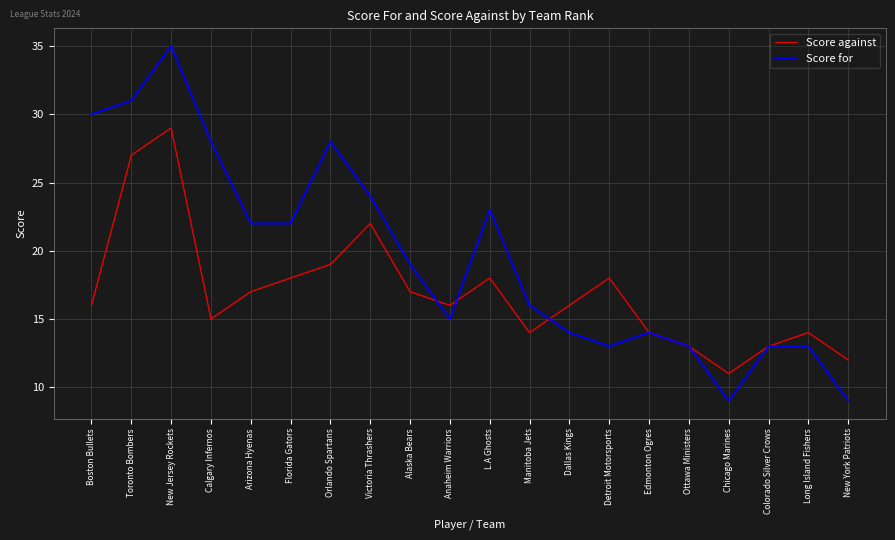

What is the highest value of the Score for series?

35